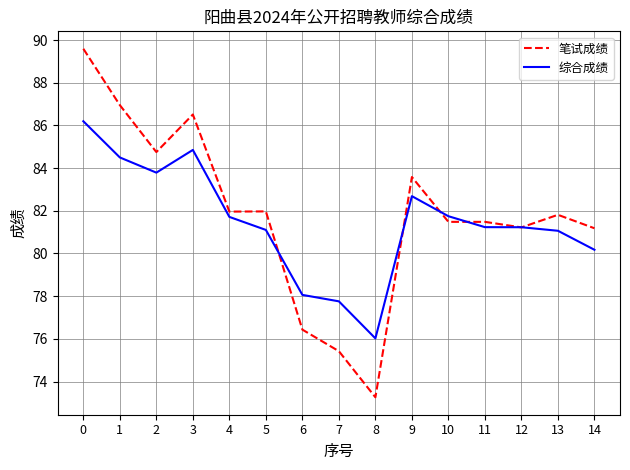

True or false: 笔试成绩 has more than 0 interior local peaks.

True